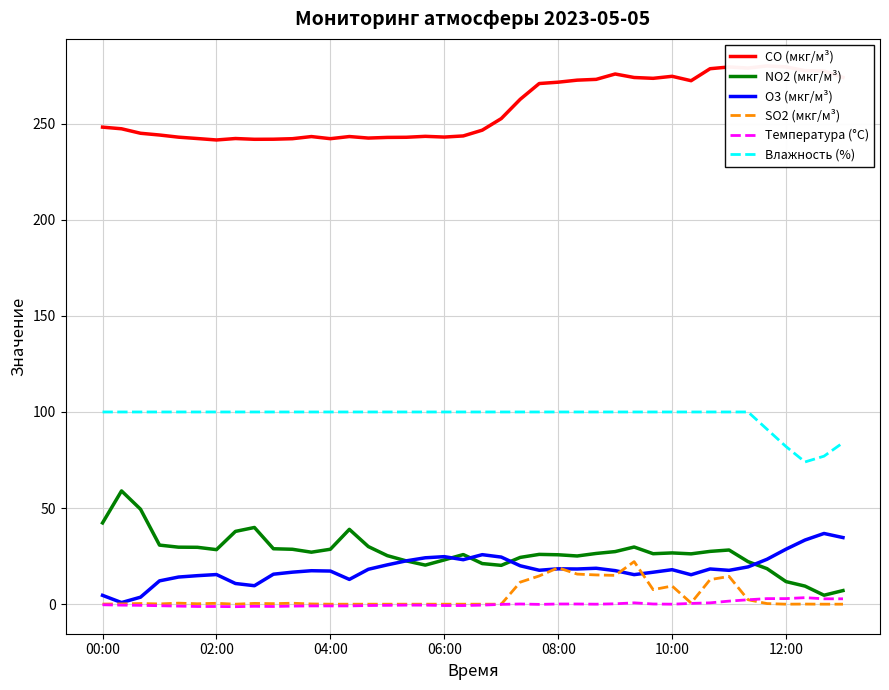

True or false: Влажность (%) and Температура (°C) cross at least once.

False